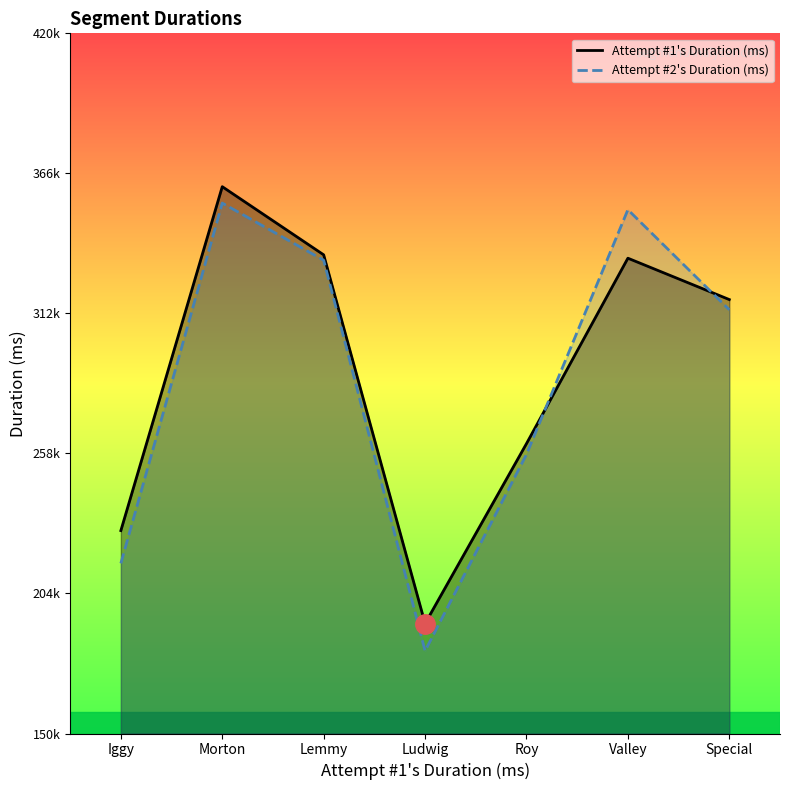

What is the label of the 3rd point from the right?

Roy